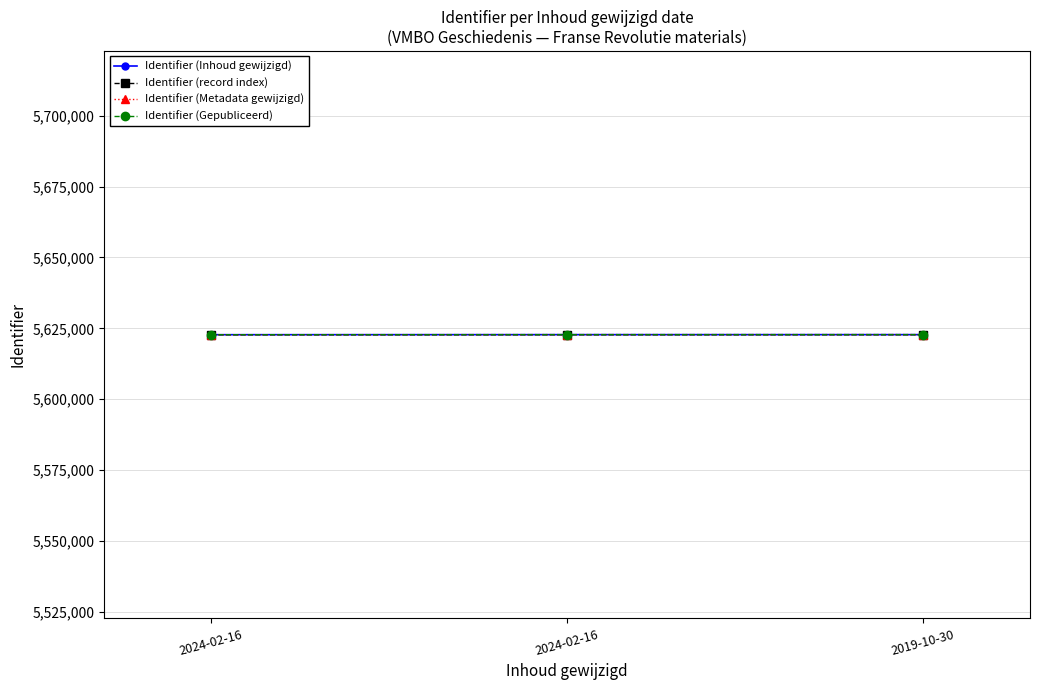

List the labels in order of Identifier (Inhoud gewijzigd) value, largest first.

2019-10-30, 2024-02-16, 2024-02-16